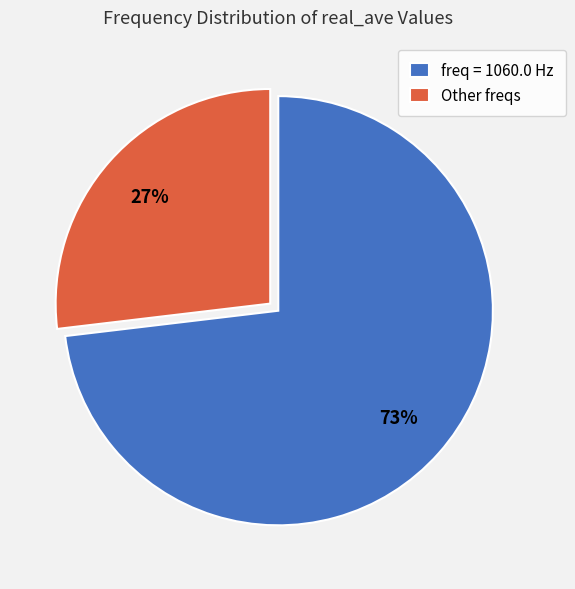

Is the sum of freq = 1060.0 Hz and Other freqs greater than half?

Yes